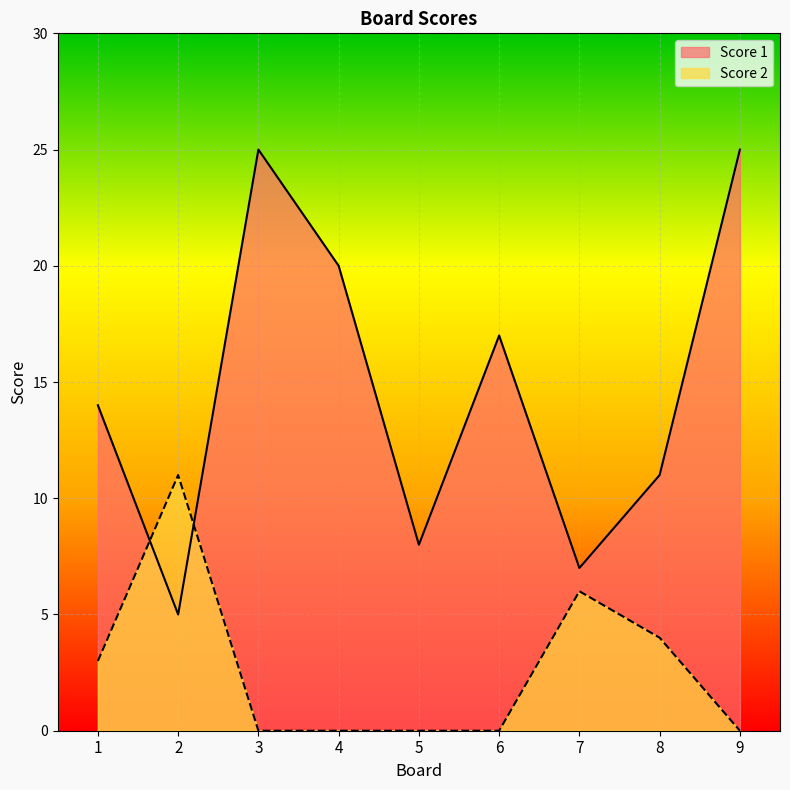

What is the total value across all series at 9?

25